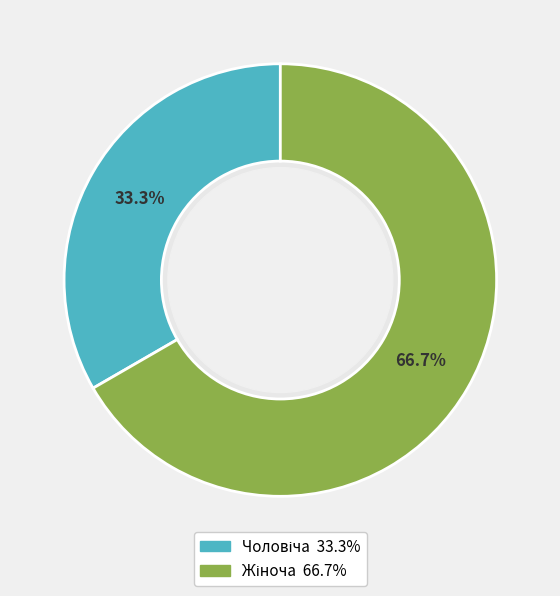

Which category has the smallest portion of the pie?

Чоловіча